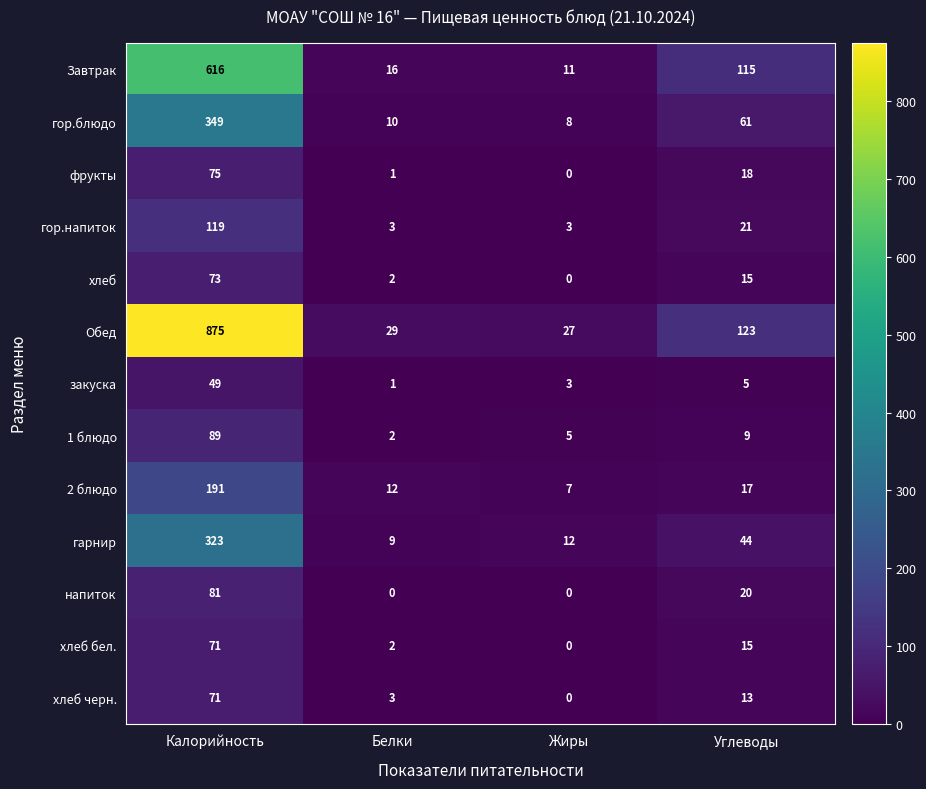

What is the difference between the maximum and minimum values in the Обед series?

848